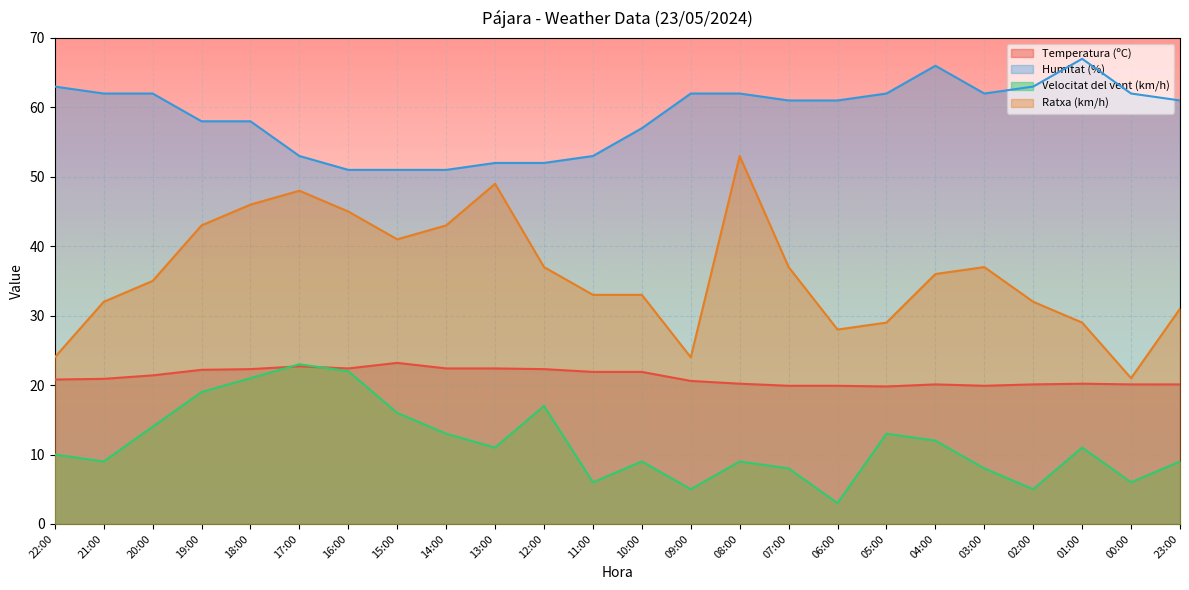

True or false: Ratxa (km/h) and Temperatura (ºC) cross at least once.

False